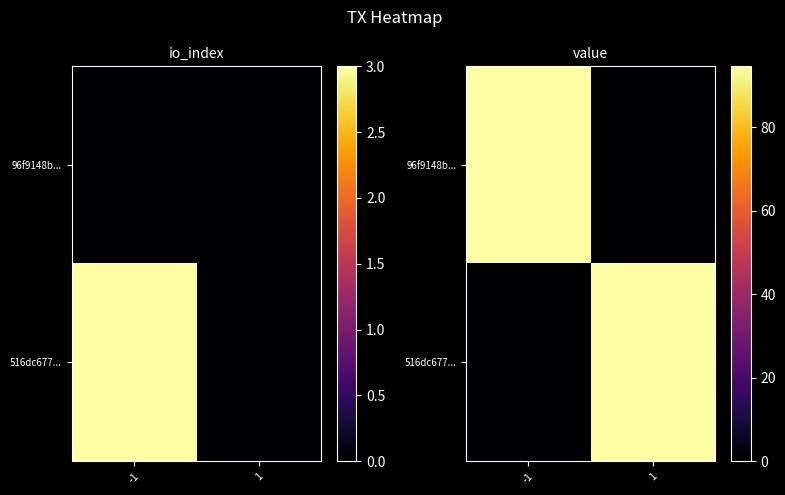

At which category is the sum across all series the highest?

-1